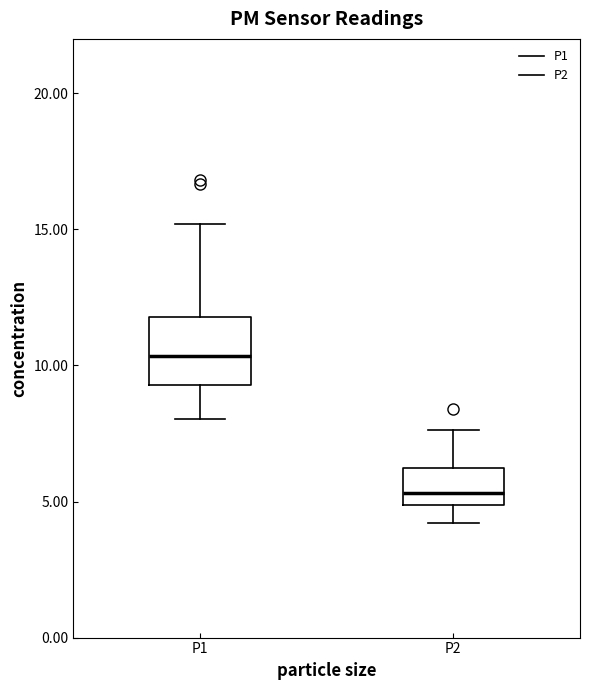

Which box has the lowest median line?

P2